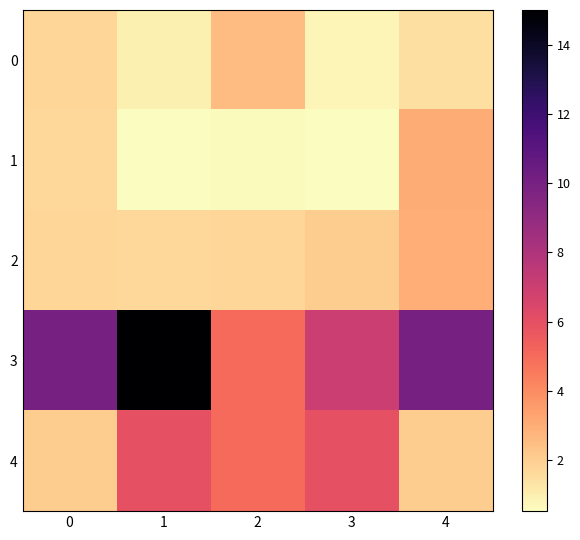

What is the greatest value displayed?

15.0